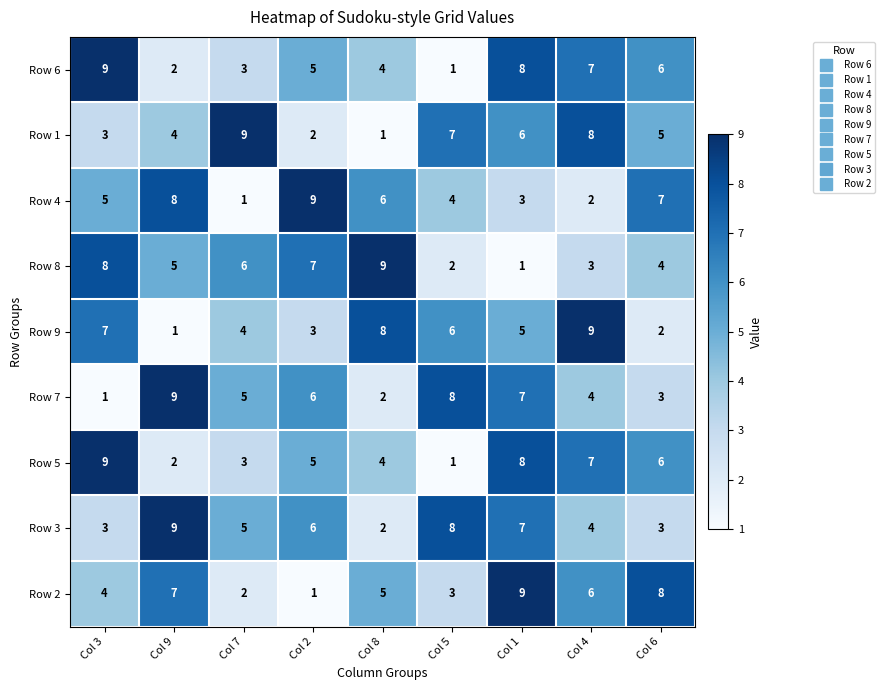

At which label is Row 6 closest to 5?

Col 2